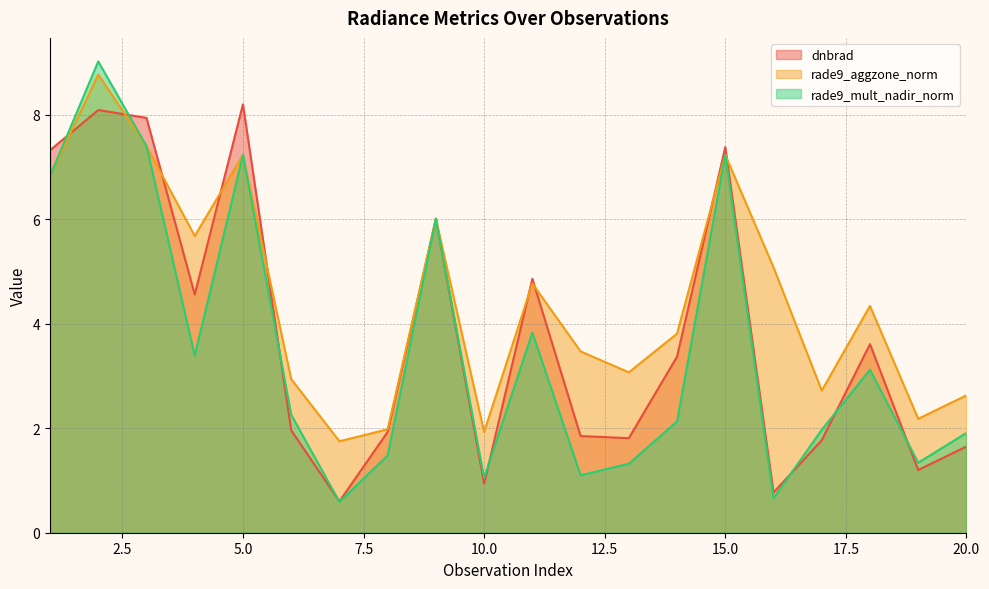

Where is the first local minimum for rade9_aggzone_norm?

4